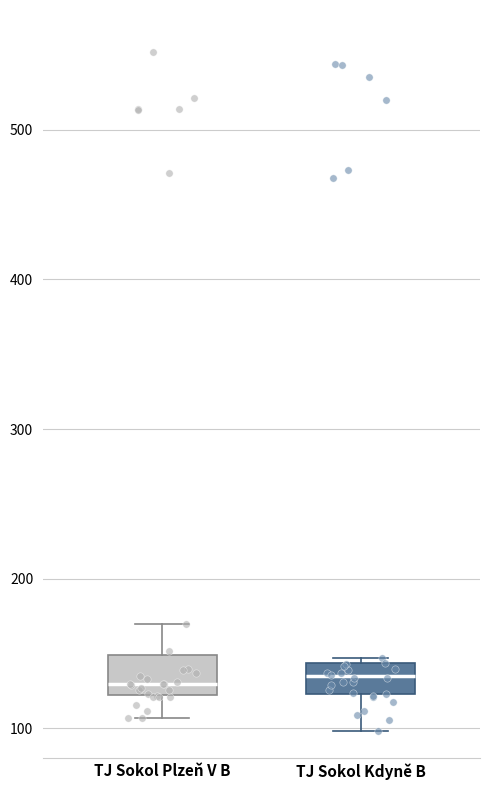

Reading left to right, read every box against the y-axis: the position of its median line, the range the box covers, and the ends of its whiskers. The values are not printed on the chart, so give them approximately, as read against the axis.

TJ Sokol Plzeň V B: median 130, box 120 to 150, whiskers 110 to 170
TJ Sokol Kdyně B: median 140 (inside the box), box 120 to 140, whiskers 100 to 150